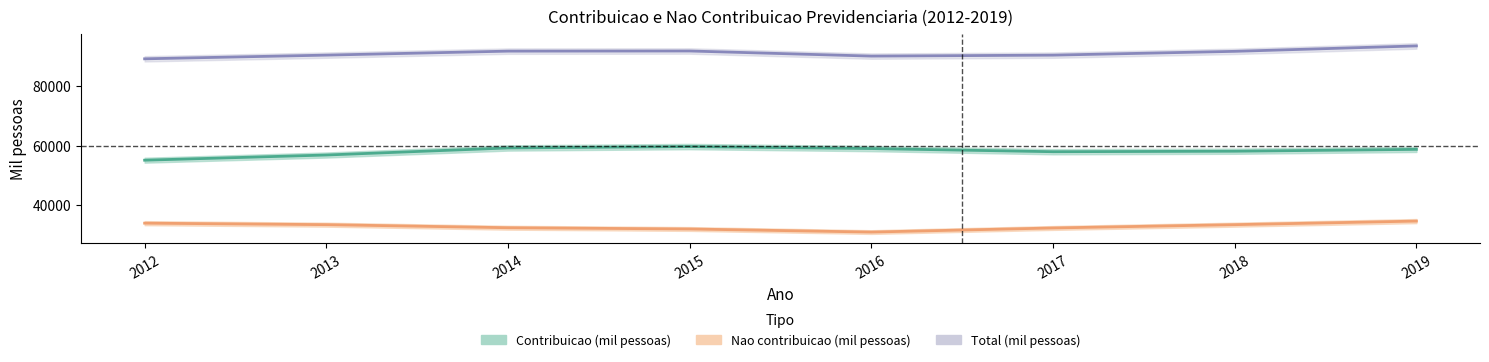

Reading left to right, extract all data points from this chart.

Contribuicao (mil pessoas): 2012=55085.8	2013=56822.5	2014=59186.8	2015=59657.2	2016=58981.2	2017=57926.2	2018=58093.2	2019=58715.8
Nao contribuicao (mil pessoas): 2012=33978.5	2013=33479.5	2014=32450.8	2015=32027.8	2016=30993.5	2017=32367.2	2018=33477.2	2019=34673.8
Total (mil pessoas): 2012=89064.2	2013=90302.0	2014=91637.5	2015=91685.0	2016=89974.8	2017=90293.5	2018=91570.5	2019=93389.5